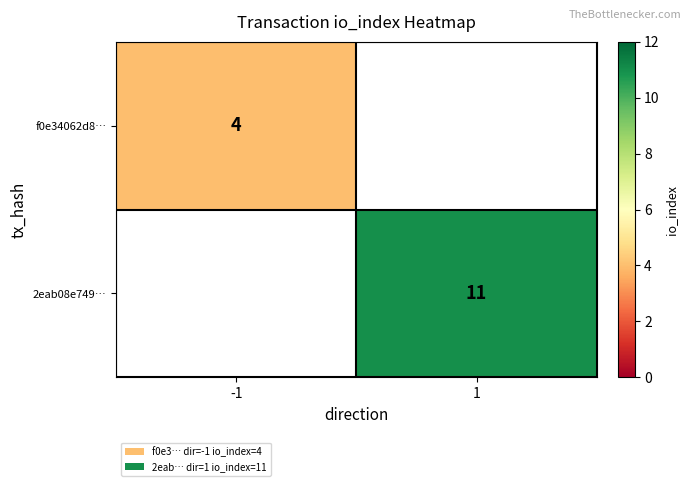

The value of 2eab08e749… at 1 is 19.5. True or false?

False